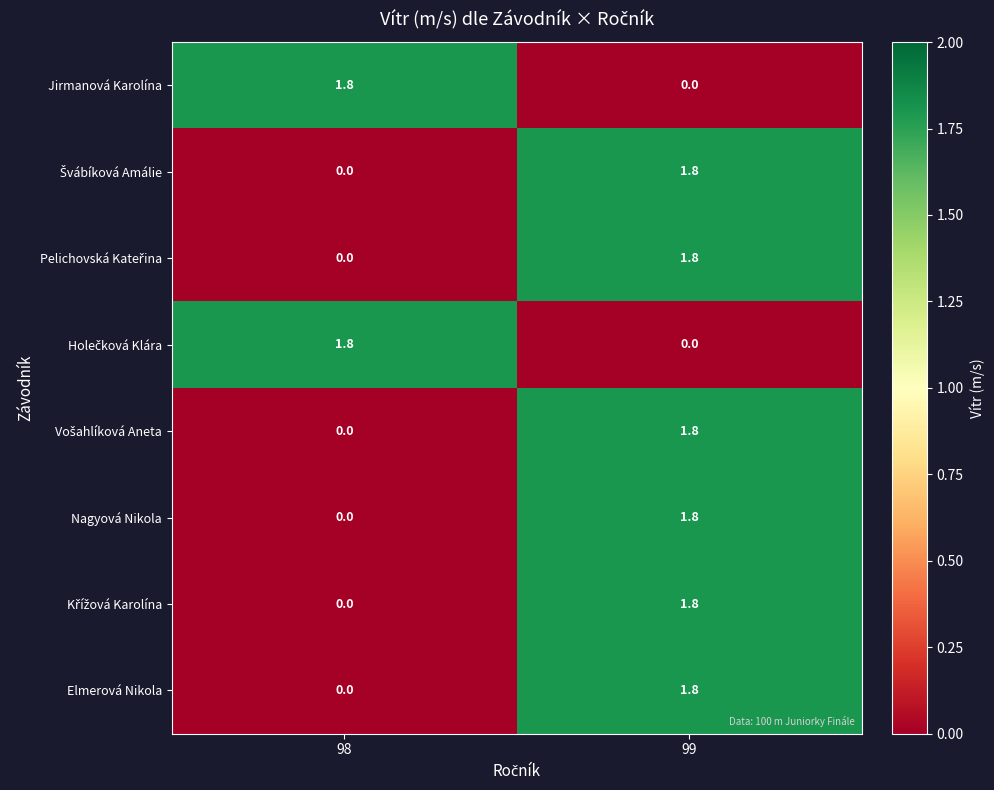

At which category is the sum across all series the highest?

99